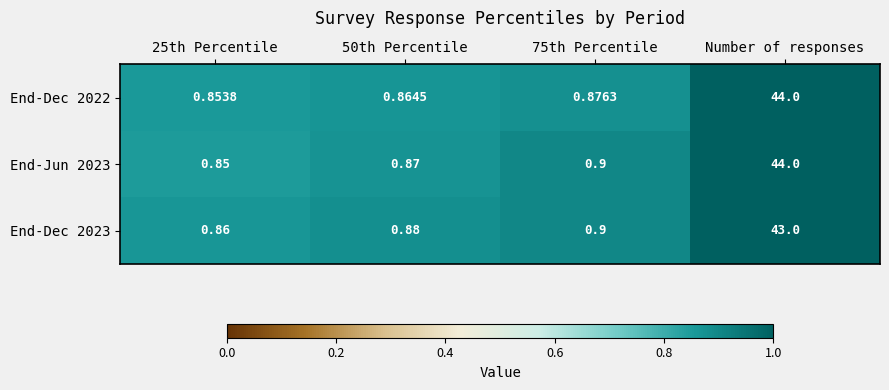

Which category has the highest value across all series?

Number of responses